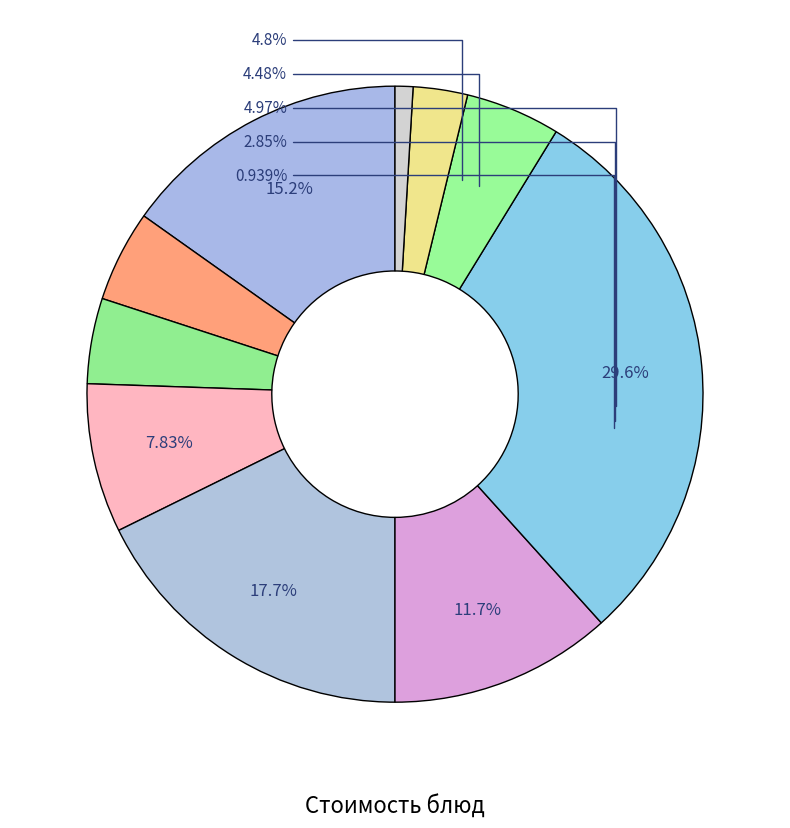

Which slice is the largest?

Горбуша тушенная